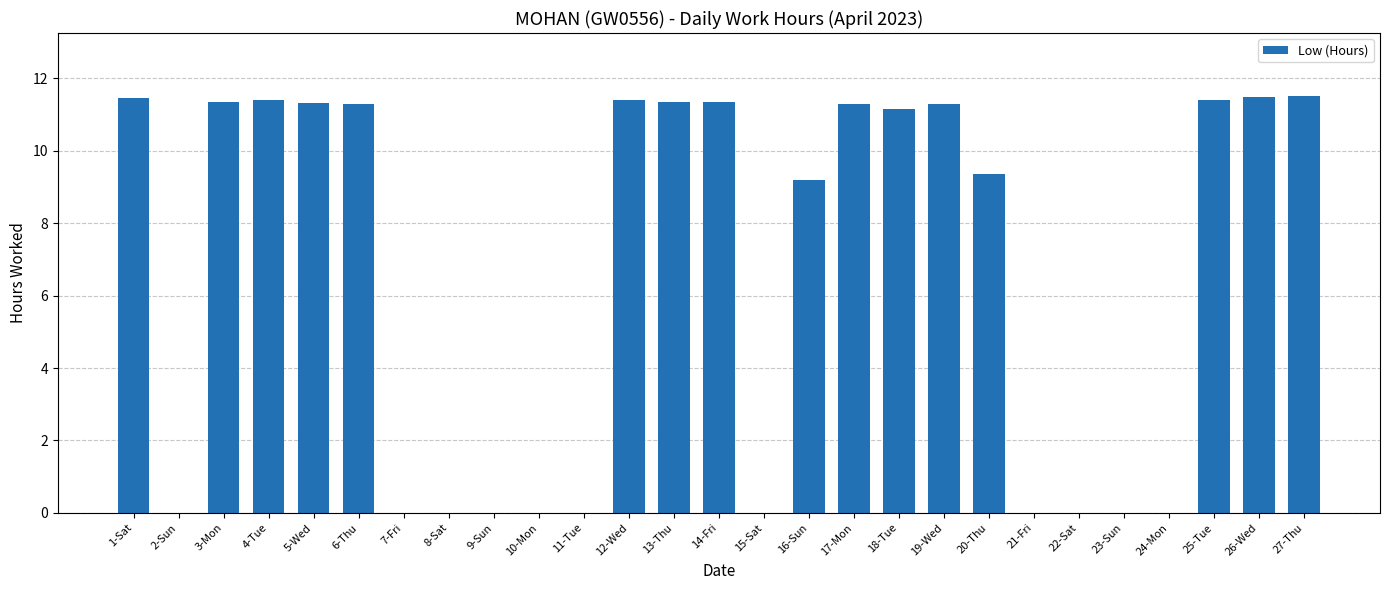

What is the sum of the values at 5-Wed and 1-Sat?

22.8